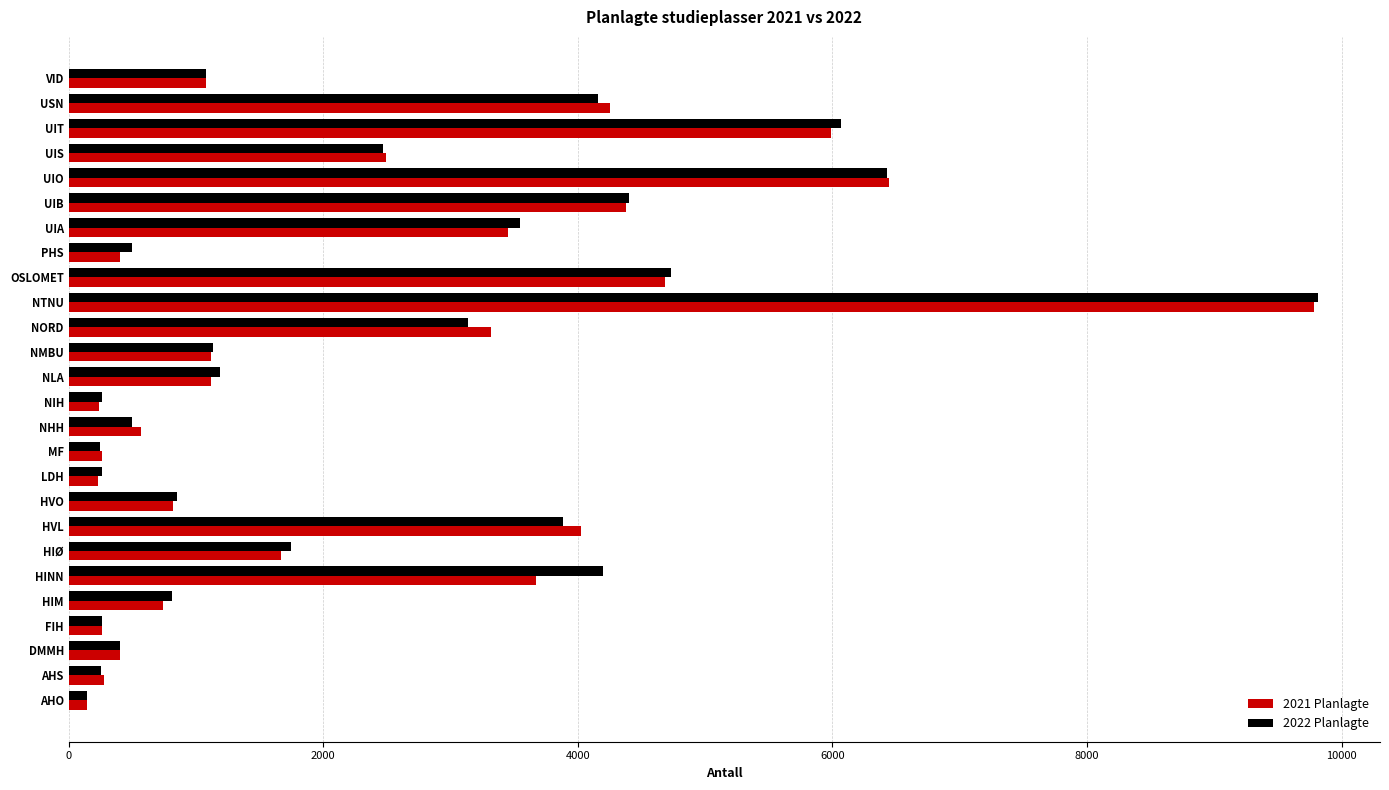

What is the total value across all series at HVL?

7910